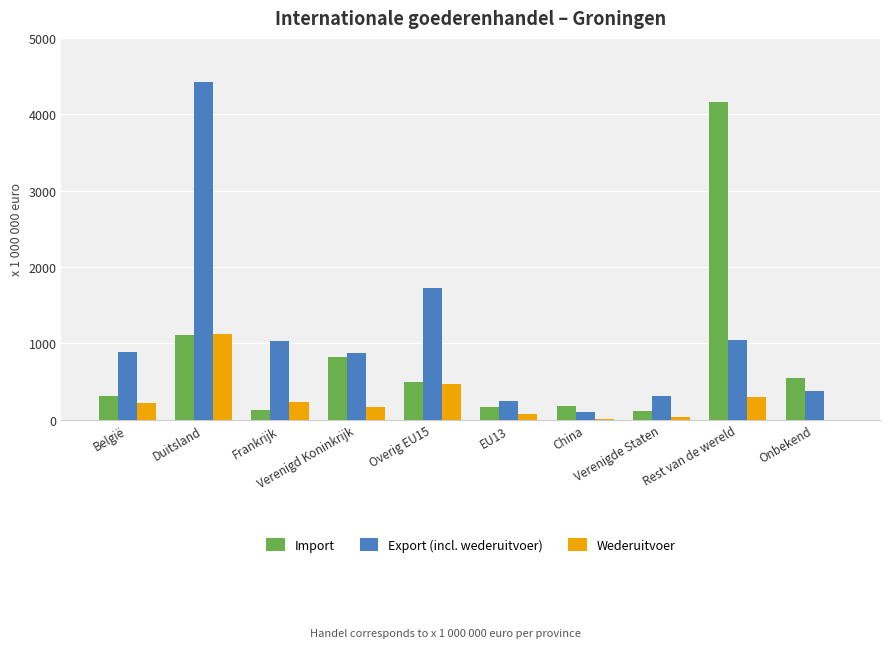

What is the sum of the Export (incl. wederuitvoer) values at Verenigd Koninkrijk and België?

1769